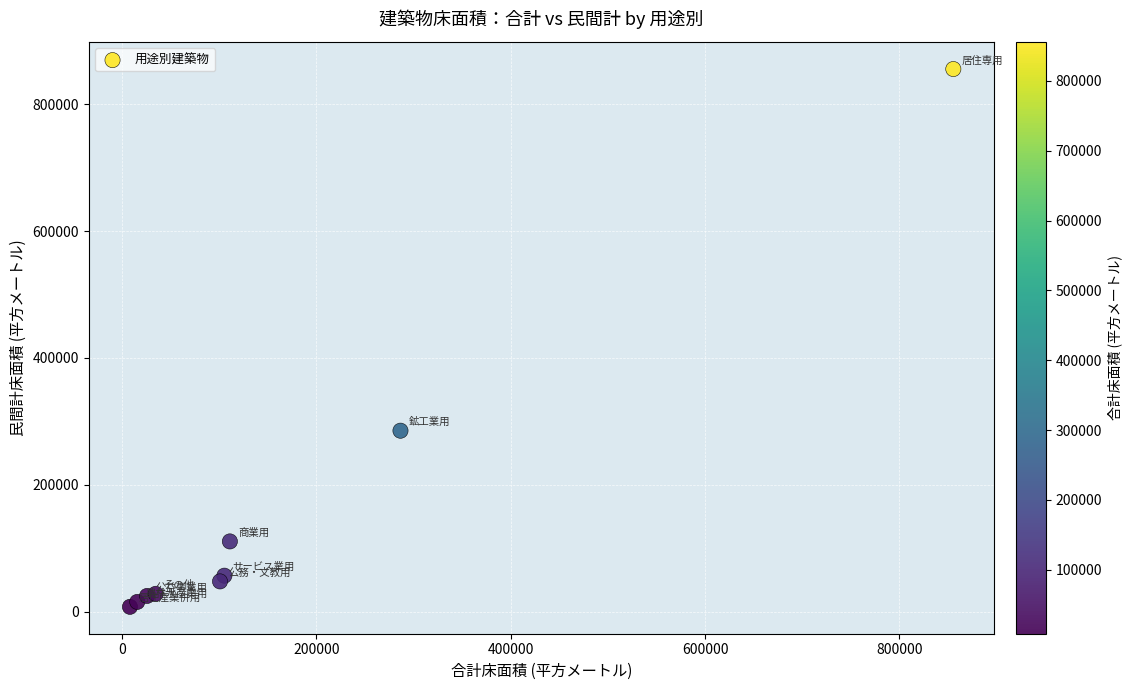

What Y value in the scatter plot is closest to 431596?

285474